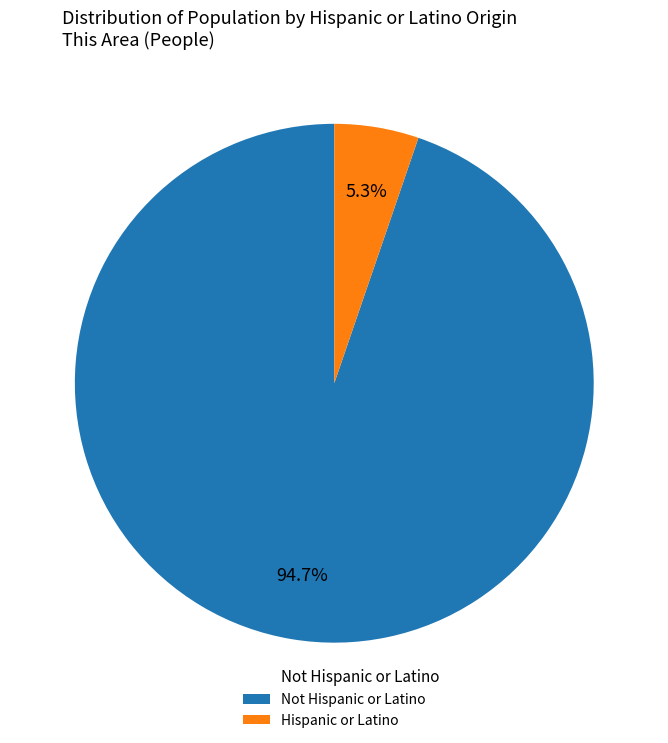

How many segments does this pie chart have?

2